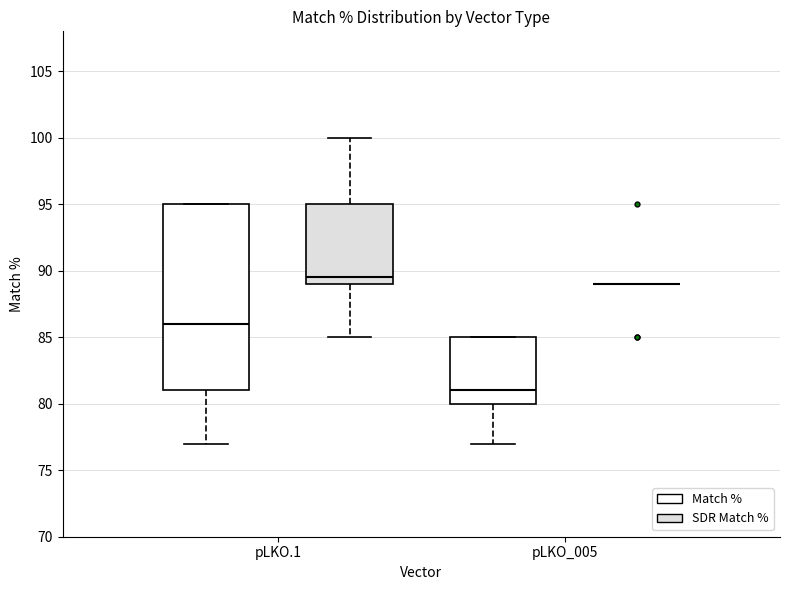

Reading left to right, transcribe this box plot: for each box, give where its median line is, the range the box spans, and where its two whiskers end, as read against the y-axis. The values are not printed on the chart, so give them approximately, as read against the axis.

pLKO.1 (Match %): median 86.0, box 81.0 to 95.0, whiskers 77.0 to 95.0
pLKO.1 (SDR Match %): median 89.5, box 89.0 to 95.0, whiskers 85.0 to 100.0
pLKO_005 (Match %): median 81.0, box 80.0 to 85.0, whiskers 77.0 to 85.0
pLKO_005 (SDR Match %): box collapsed to a line at 89.0, whiskers 89.0 to 89.0